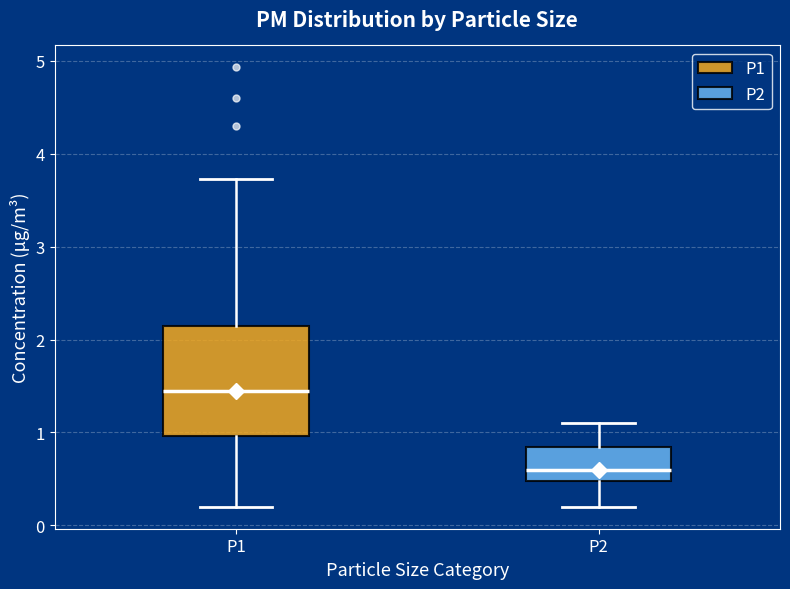

Comparing the boxes themselves (not the whiskers), which one is the tallest?

P1